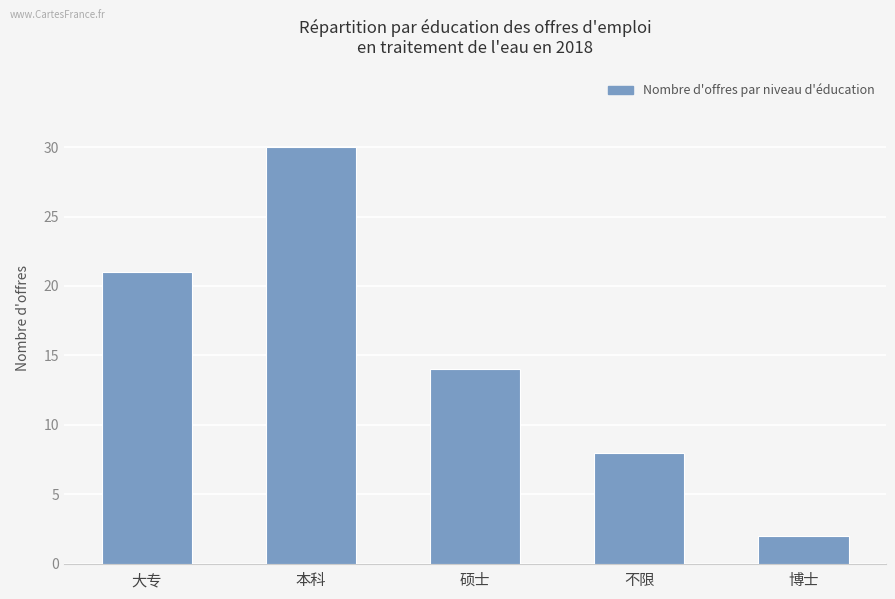

How many distinct data groups are displayed?

1